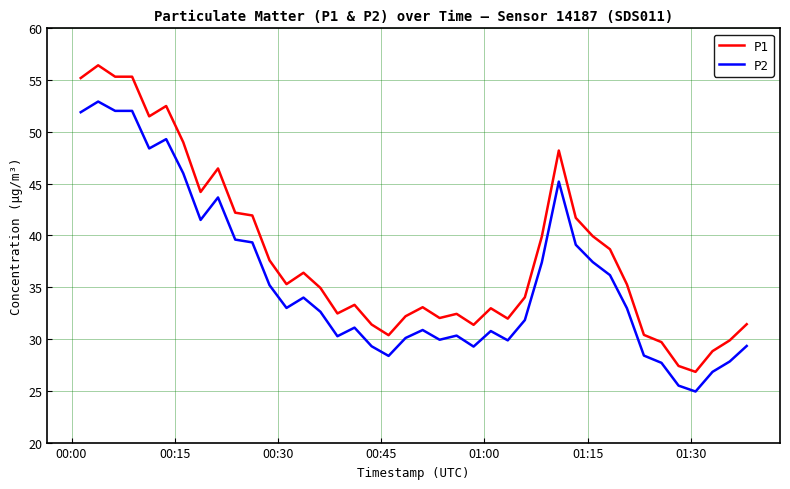

List the series in order of their overall mean, highest first.

P1, P2